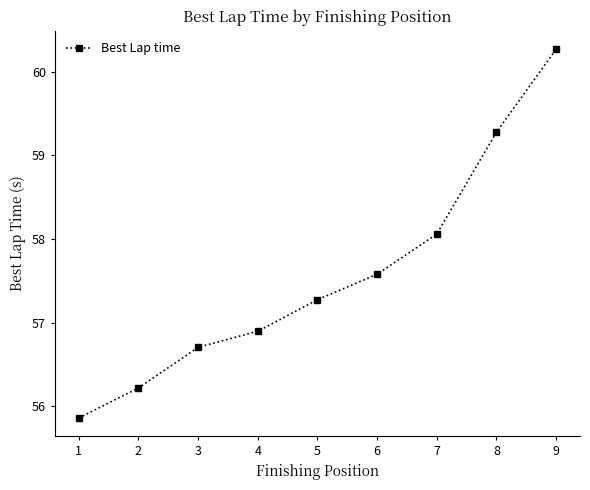

Reading left to right, what are all the values shown in this chart?

55.9	56.2	56.7	56.9	57.3	57.6	58.1	59.3	60.3